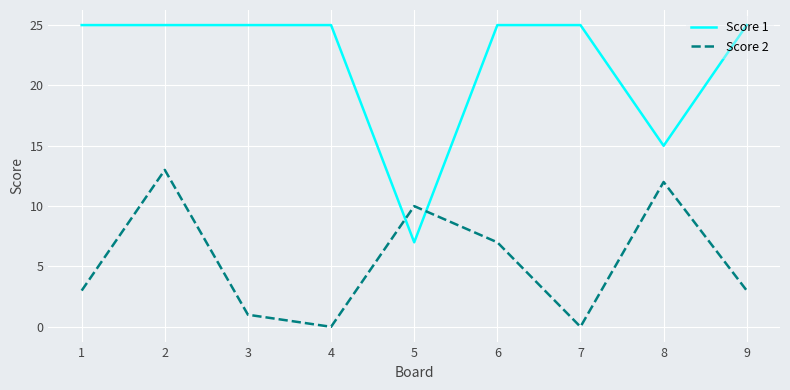

After their last crossing, which series has the higher values: Score 2 or Score 1?

Score 1